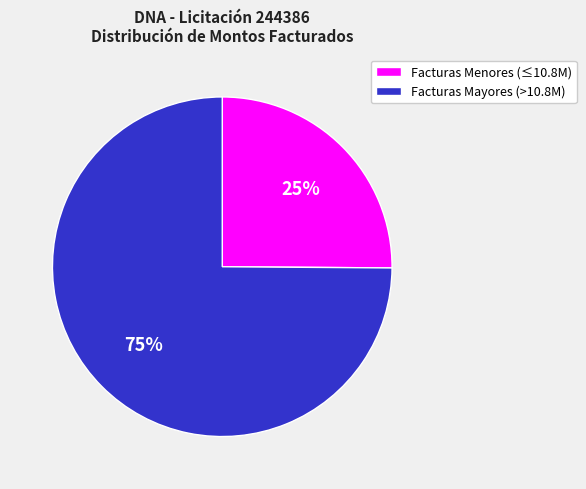

How many segments does this pie chart have?

2